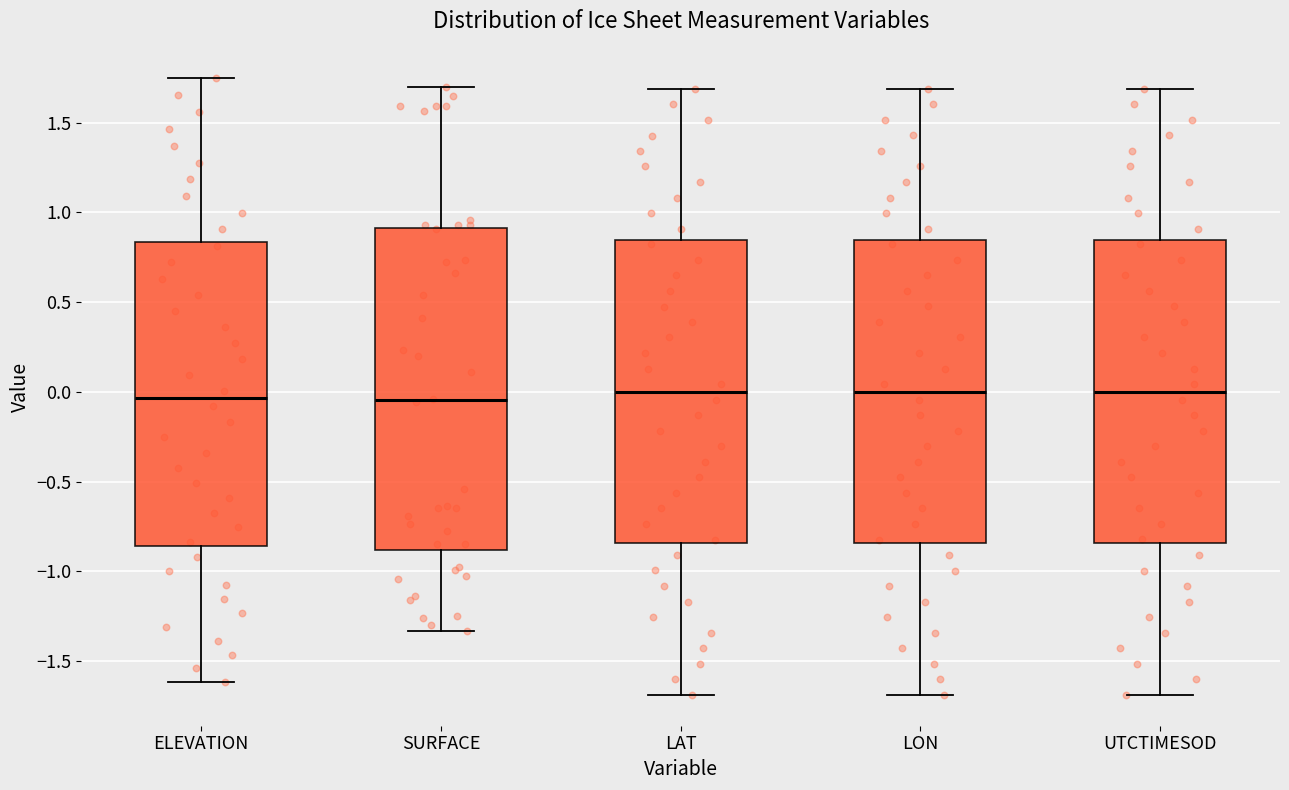

Which box is the tallest, from its lower edge to its upper edge?

SURFACE